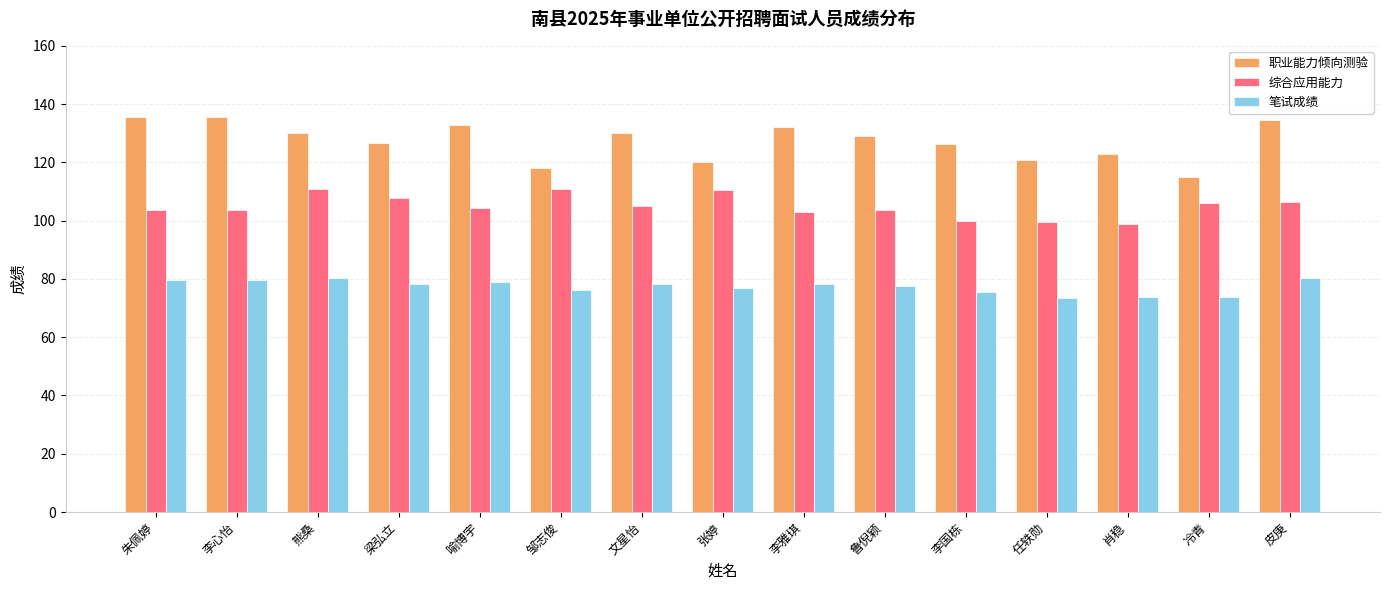

Which series has the widest spread of values?

职业能力倾向测验